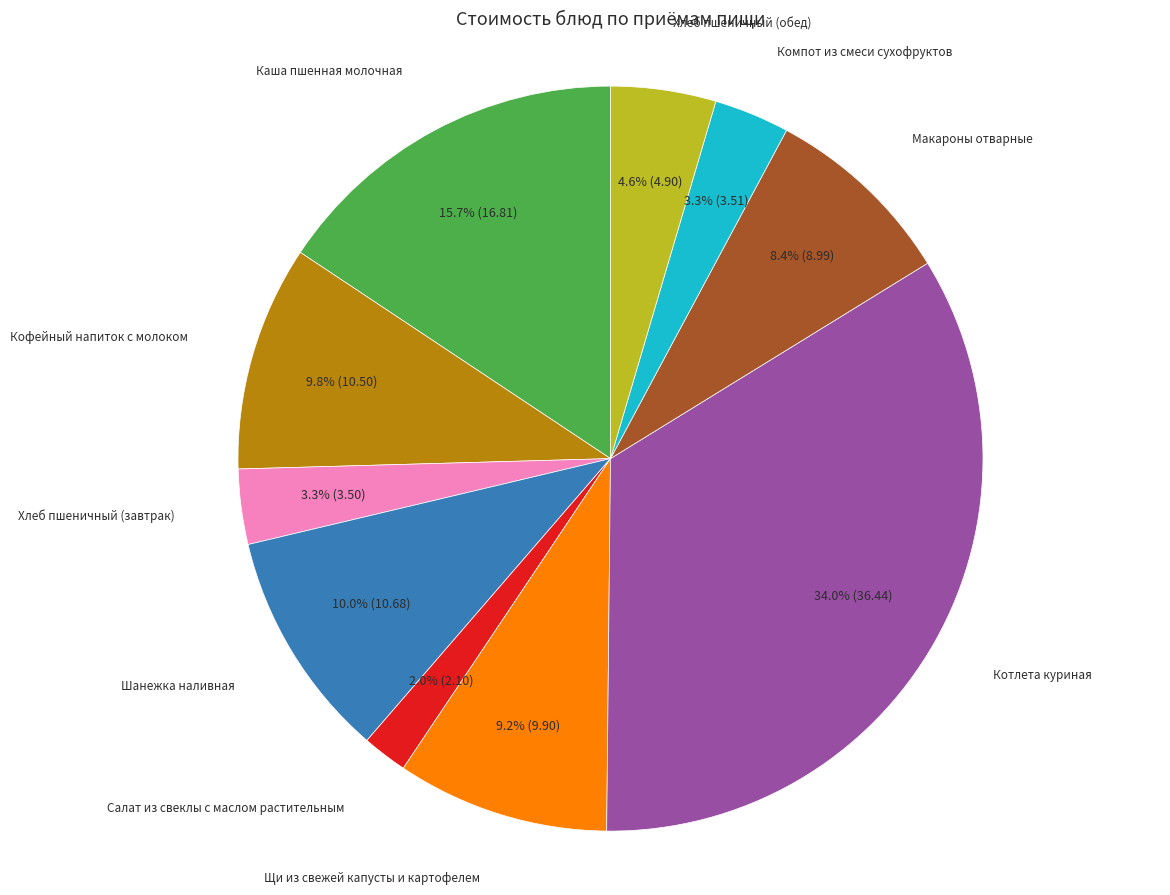

What percentage do Котлета куриная and Шанежка наливная together represent?

43.9%